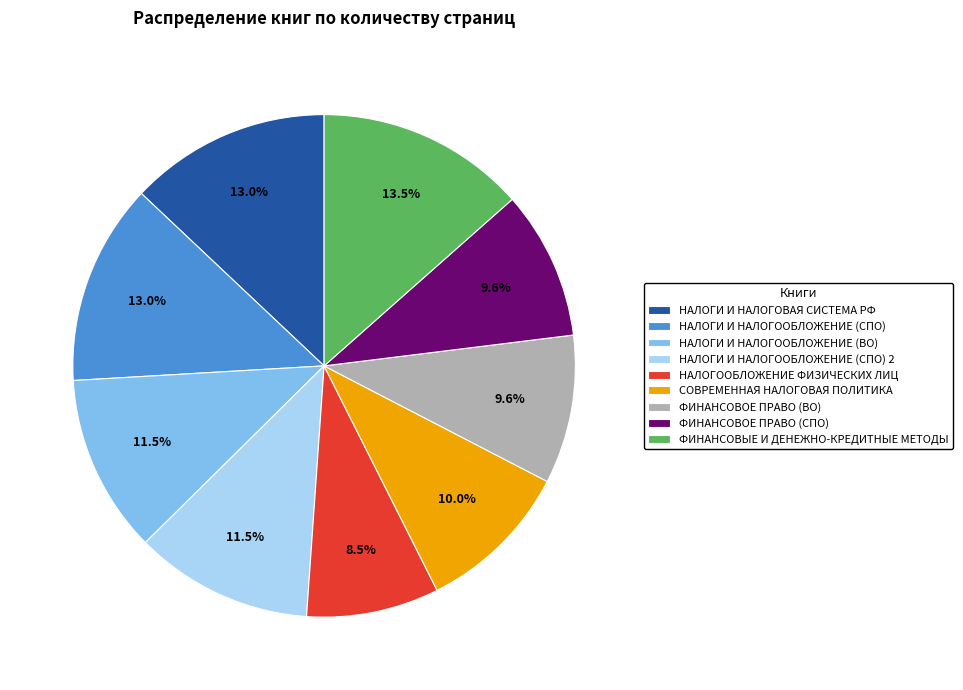

Which category has the smallest portion of the pie?

НАЛОГООБЛОЖЕНИЕ ФИЗИЧЕСКИХ ЛИЦ